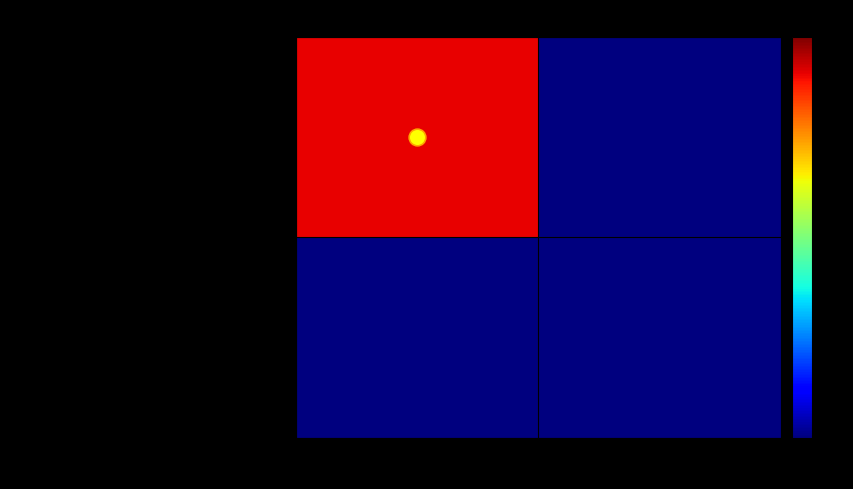

Reading right to left, transcribe all the data shown in this chart.

857de395dc7ca3efb4b04fbe1baaa9cc31d99b2…: 1=0	-1=109
be5465a6d06ac2d9ecc567aec712e32233820db…: 1=0	-1=0